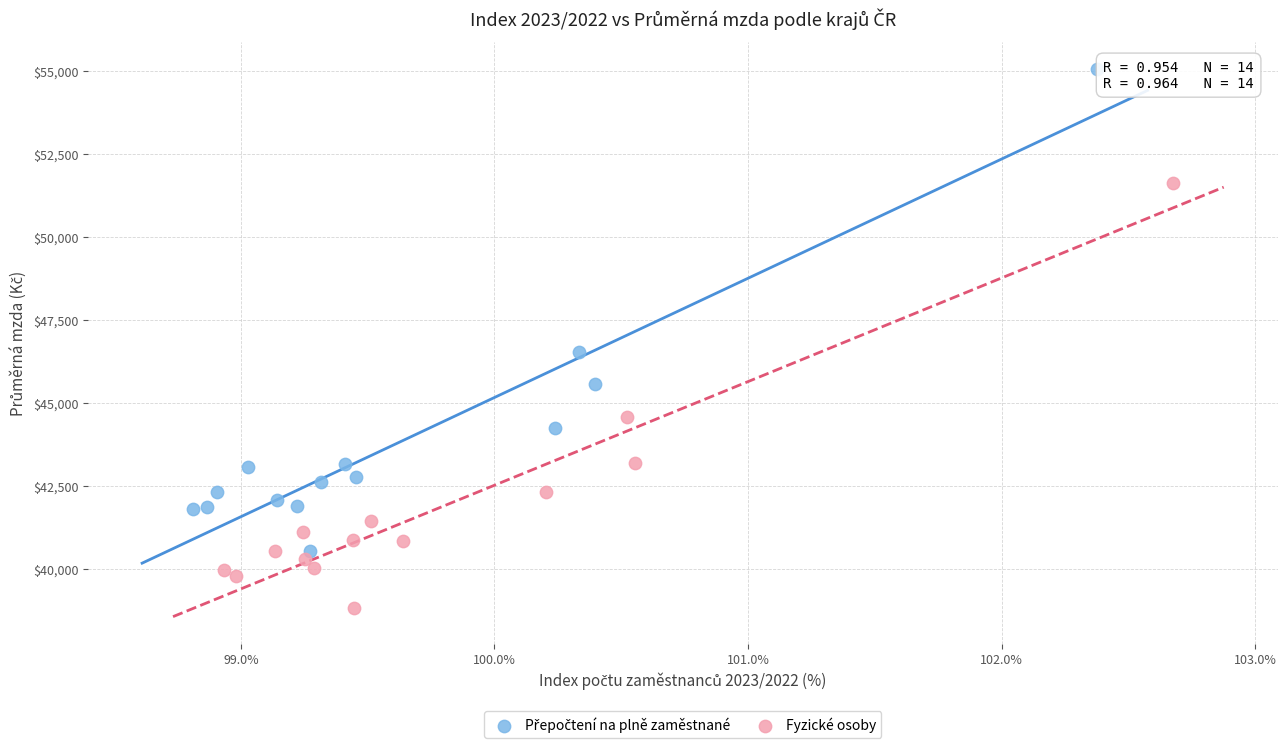

Which series reaches the minimum Y coordinate?

Fyzické osoby